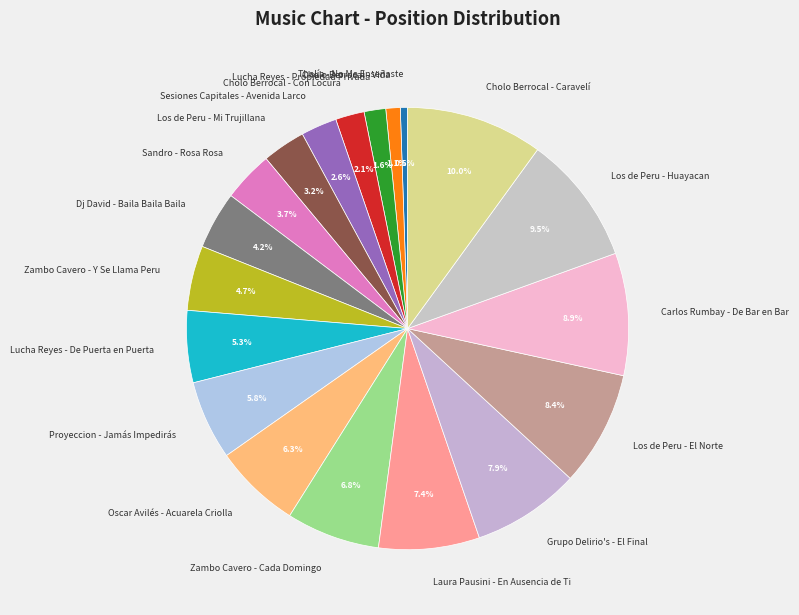

Which has a higher value, Carlos Rumbay - De Bar en Bar or Lucha Reyes - Propiedad Privada?

Carlos Rumbay - De Bar en Bar